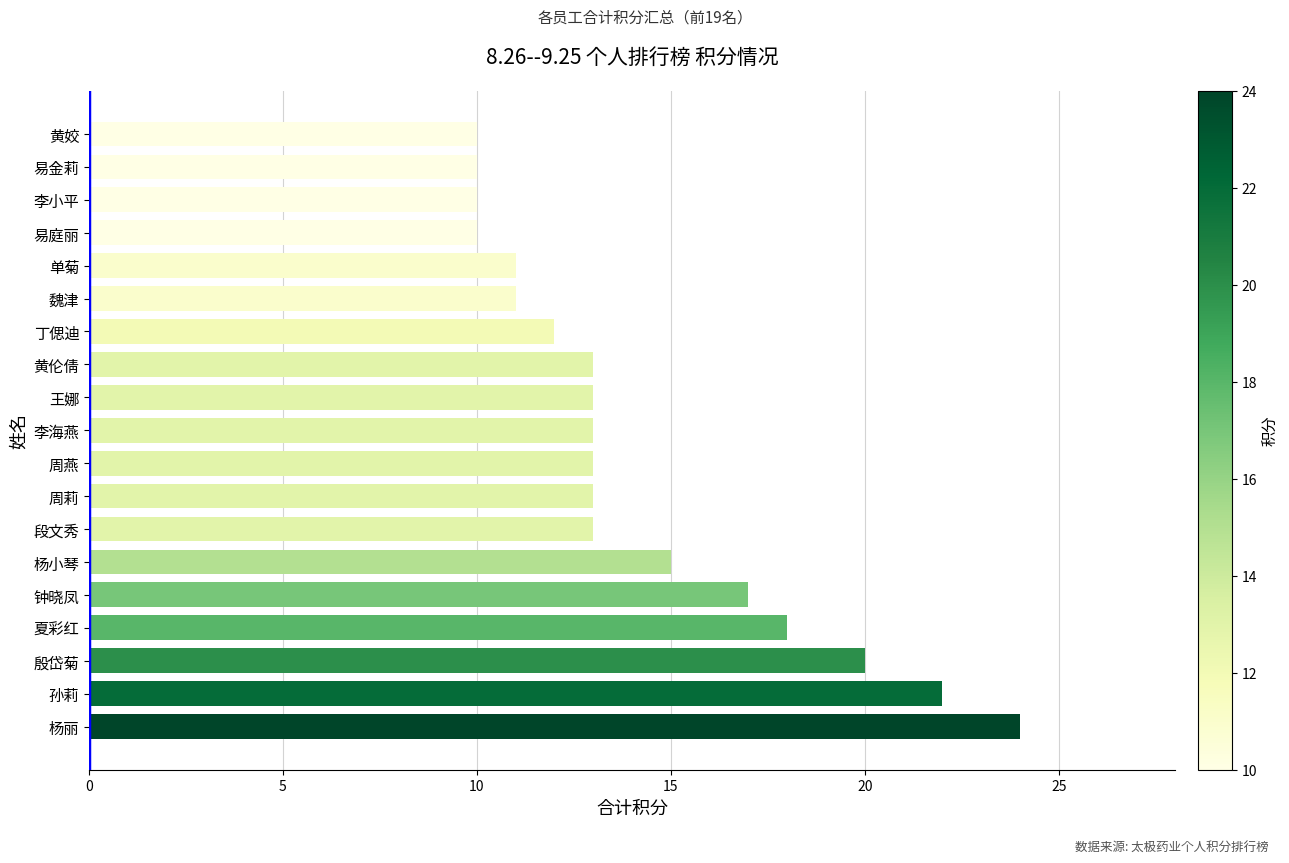

What is the maximum value shown in the chart?

24